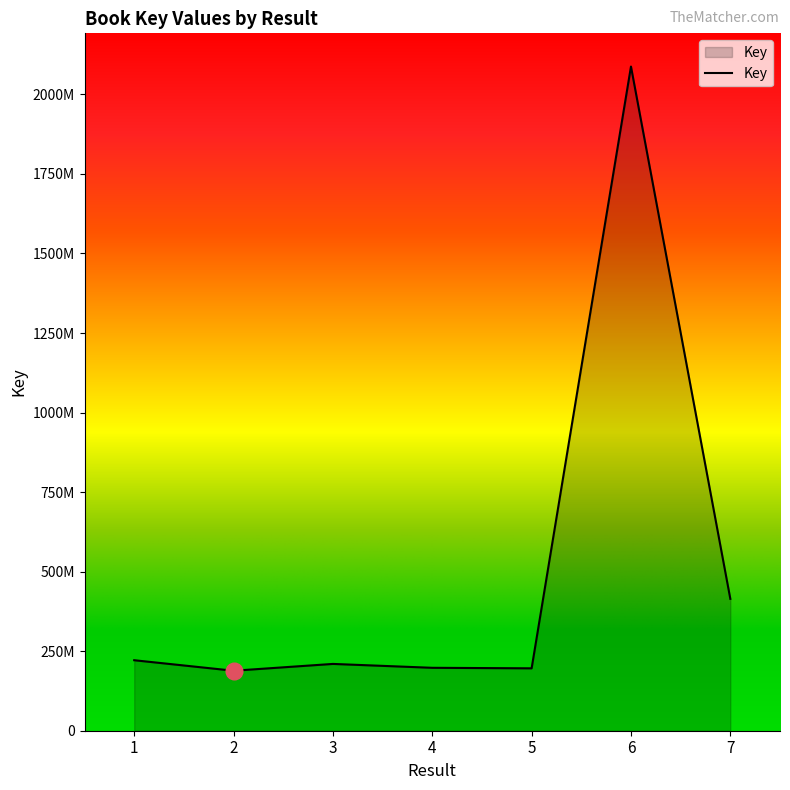

Does the chart display data point markers on the line(s)?

No